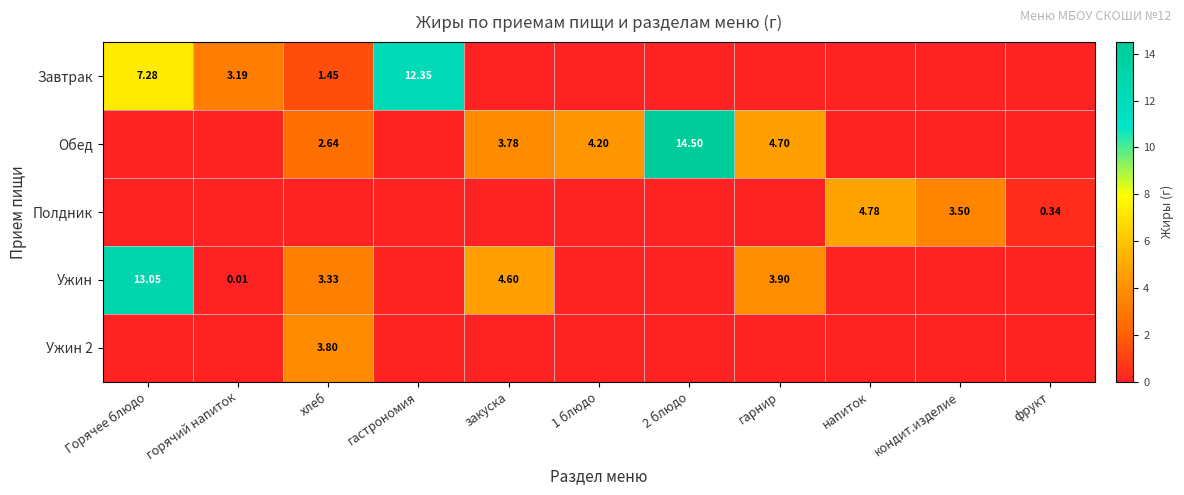

What is the greatest value displayed?

14.5